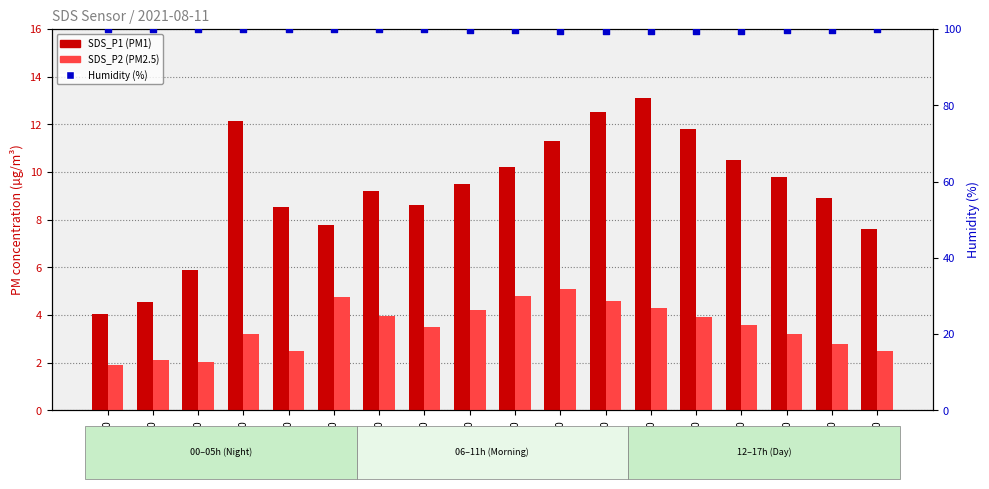

Which series has the largest total across all categories?

Humidity (%)